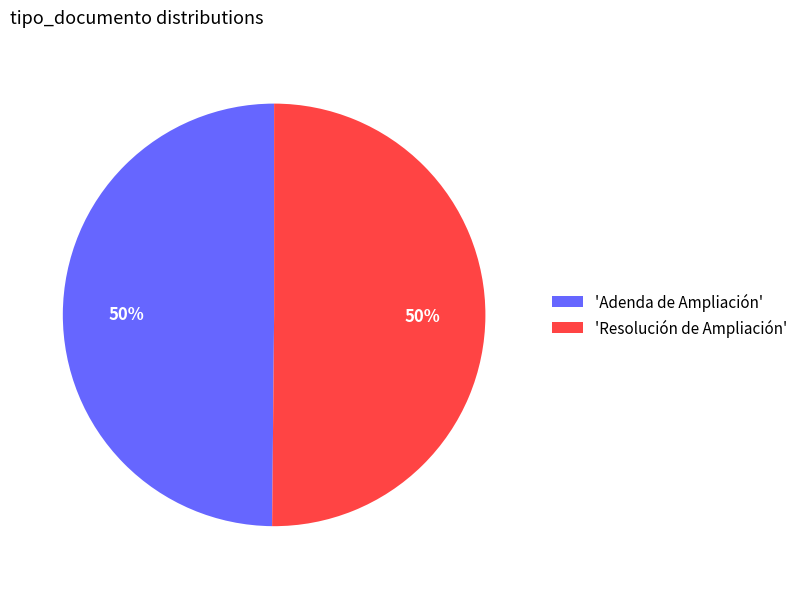

How many slices are in this pie chart?

2